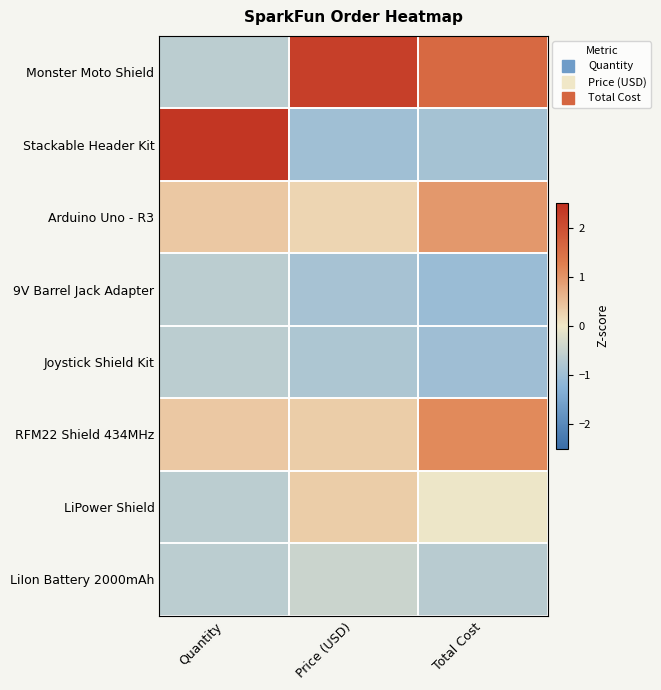

Reading left to right, extract all data points from this chart.

Monster Moto Shield: Quantity=-0.6	Price (USD)=2.3	Total Cost=1.6
Stackable Header Kit: Quantity=2.4	Price (USD)=-1.0	Total Cost=-0.9
Arduino Uno - R3: Quantity=0.4	Price (USD)=0.2	Total Cost=0.9
9V Barrel Jack Adapter: Quantity=-0.6	Price (USD)=-0.9	Total Cost=-1.0
Joystick Shield Kit: Quantity=-0.6	Price (USD)=-0.8	Total Cost=-1.0
RFM22 Shield 434MHz: Quantity=0.4	Price (USD)=0.3	Total Cost=1.1
LiPower Shield: Quantity=-0.6	Price (USD)=0.3	Total Cost=-0.0
LiIon Battery 2000mAh: Quantity=-0.6	Price (USD)=-0.5	Total Cost=-0.7